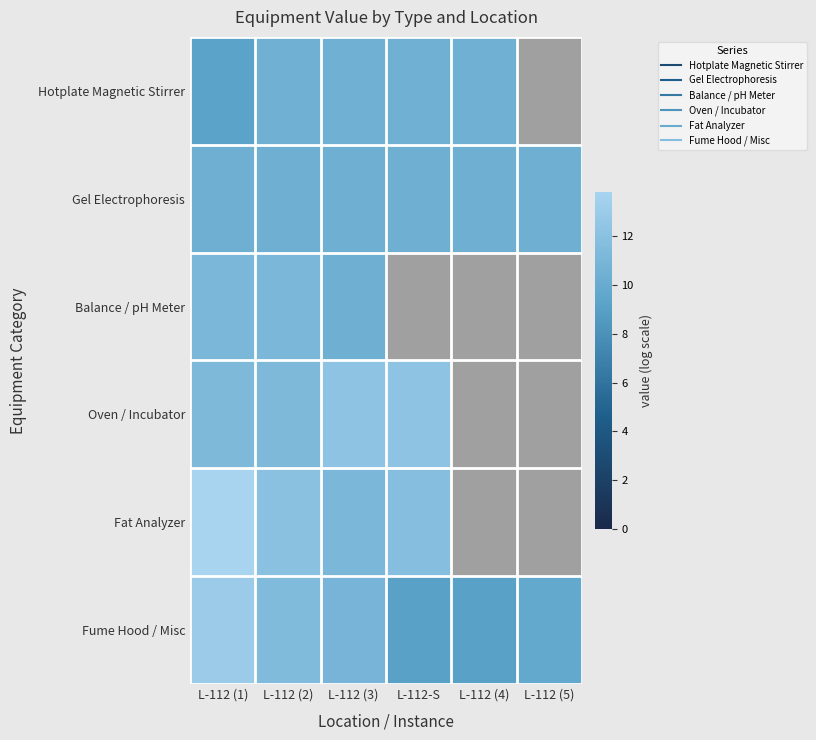

At how many categories does at least one series exceed 9?

6